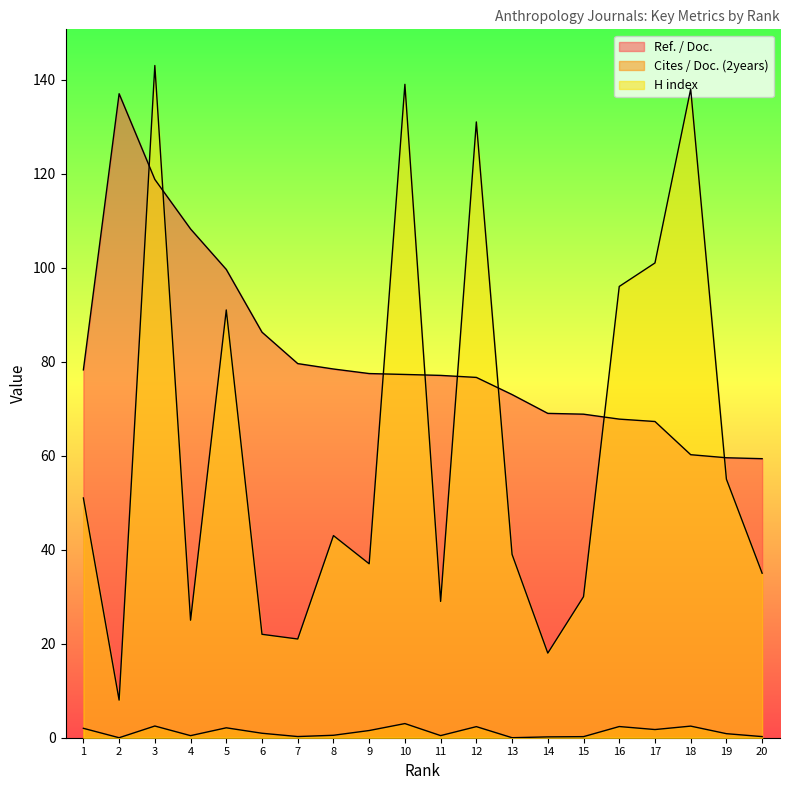

What is the sum of all Cites / Doc. (2years) values?

24.2